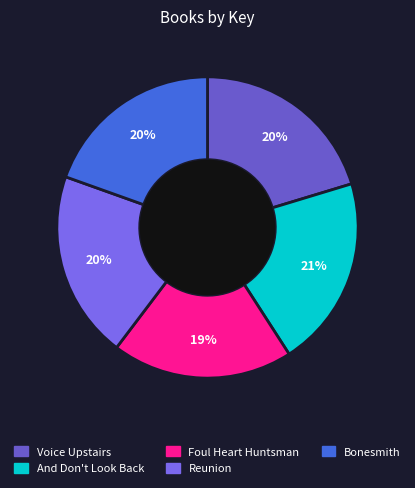

What percentage is NOT represented by Bonesmith?

80.5%